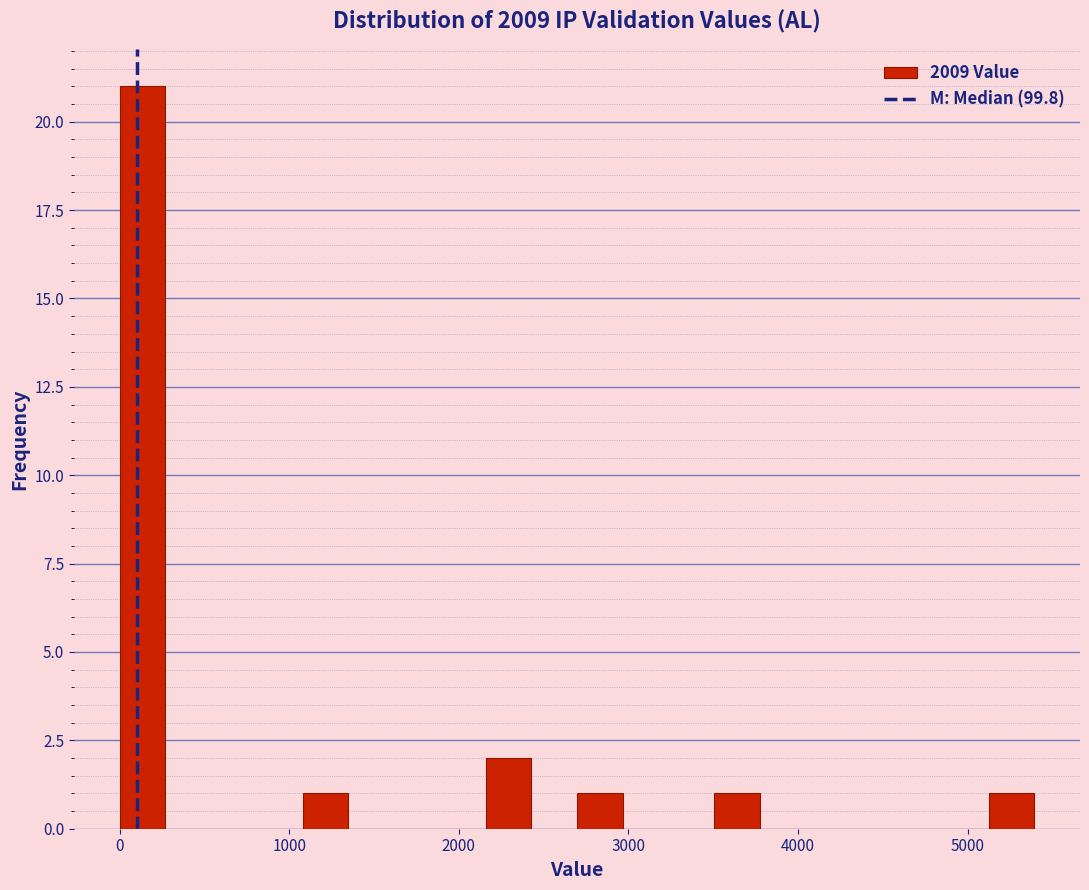

Read against the x-axis, roughly where is the centre of the tallest bar?

100